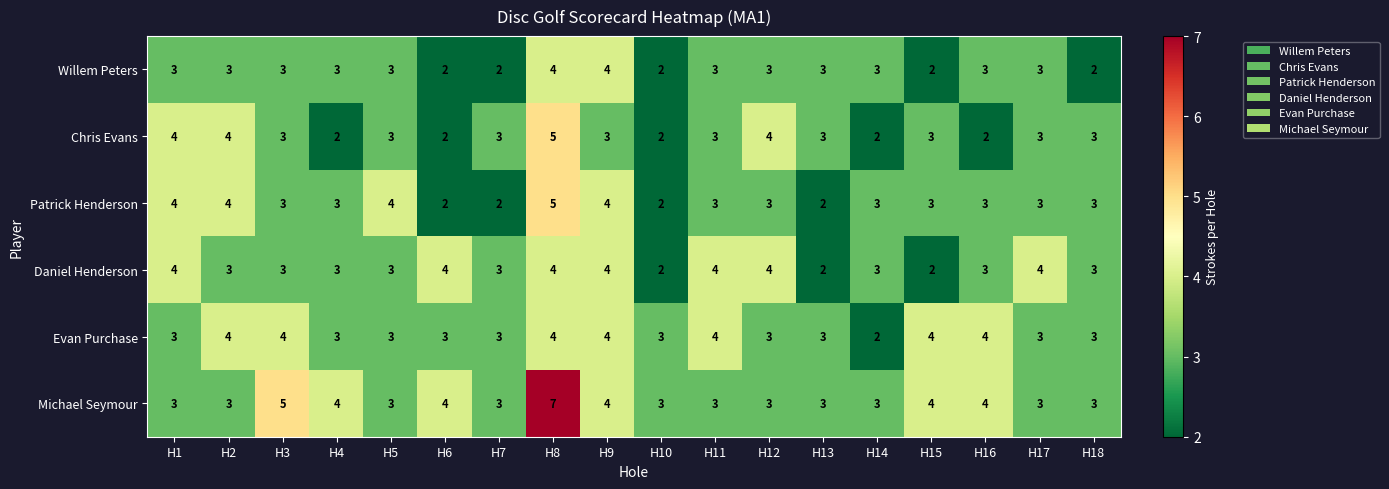

How many data points does each series have?

18